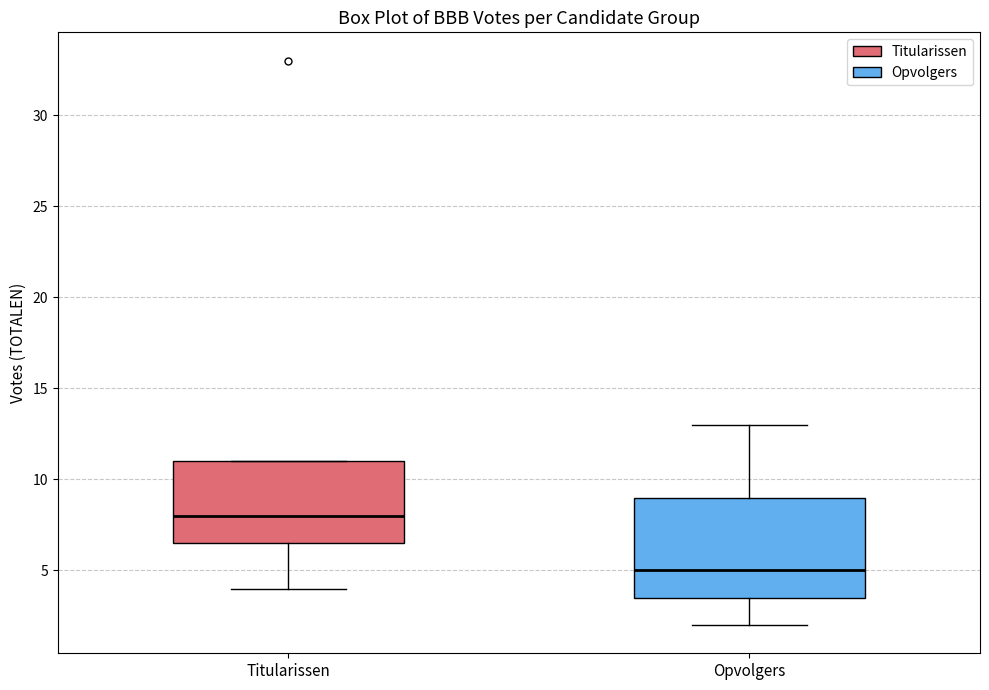

Which box is the tallest, from its lower edge to its upper edge?

Opvolgers